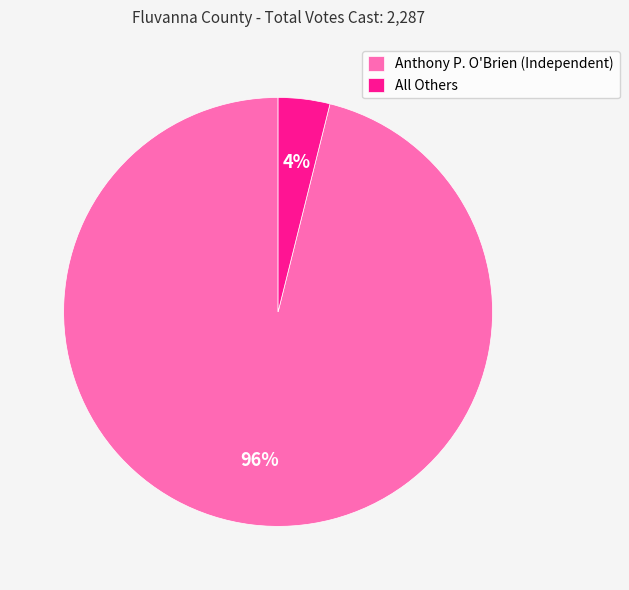

To the nearest percent, what is the difference between the Anthony P. O'Brien (Independent) and All Others slice percentages?

92%